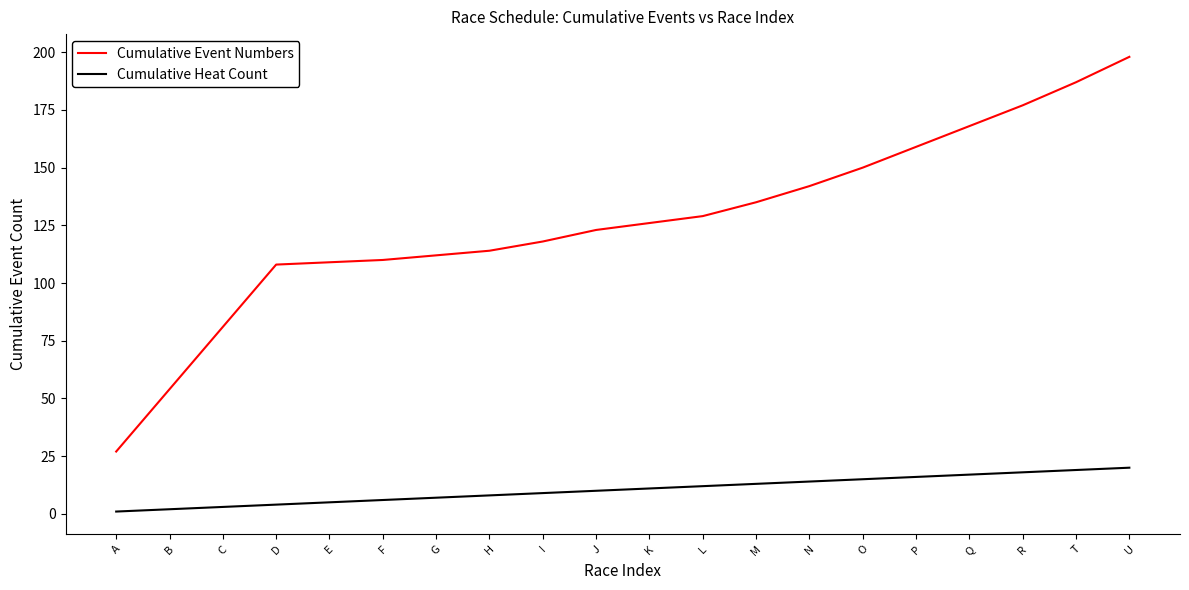

How many series are shown in this chart?

2